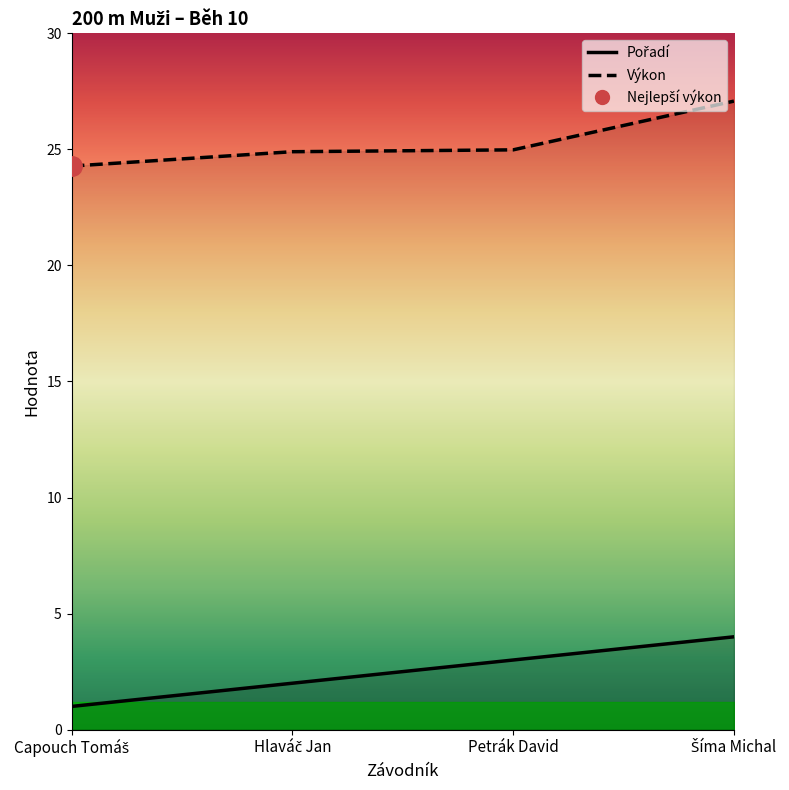

What is the difference between the highest and lowest values at Hlaváč Jan?

22.9